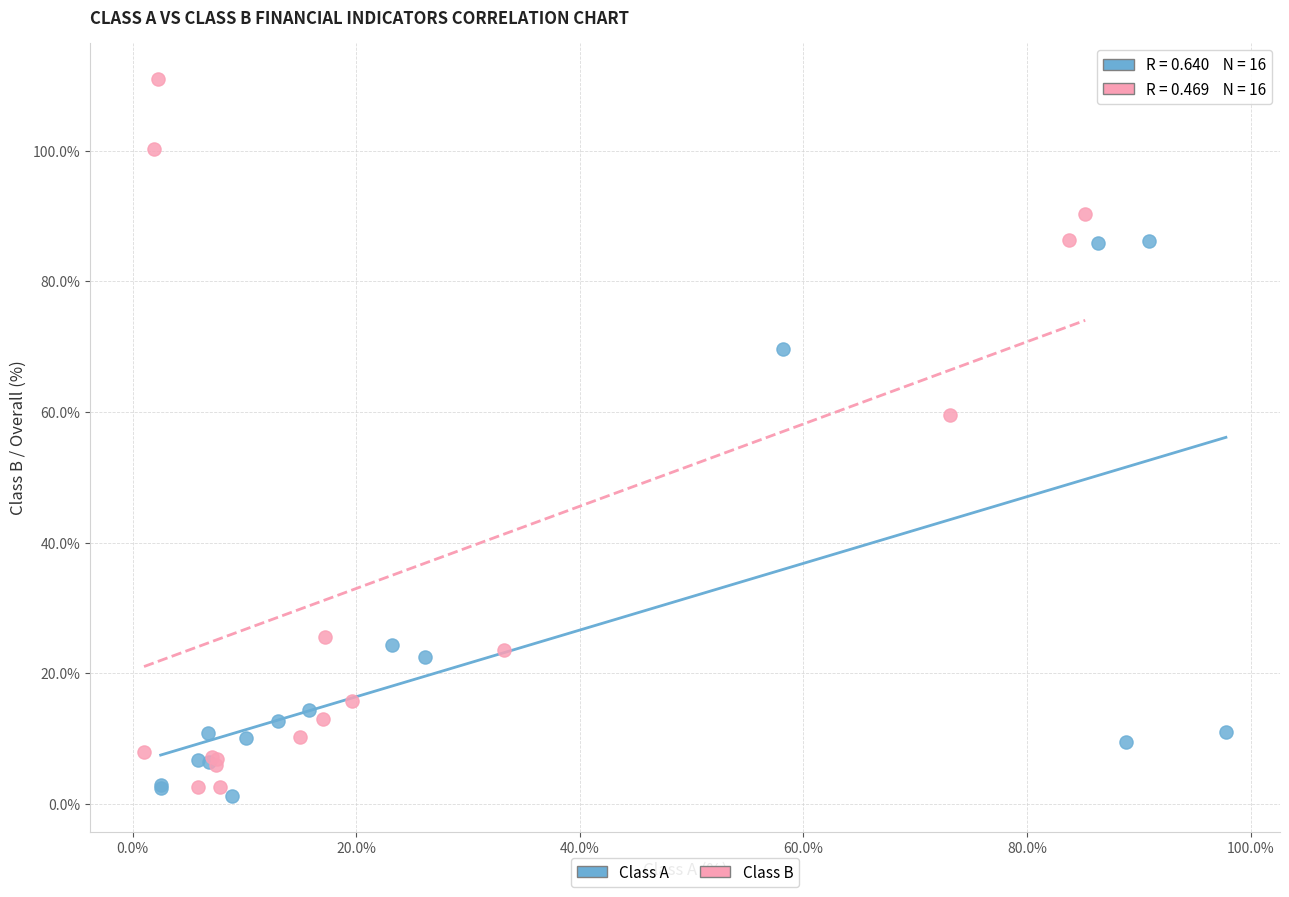

Which series has the widest spread of Y values?

Class B